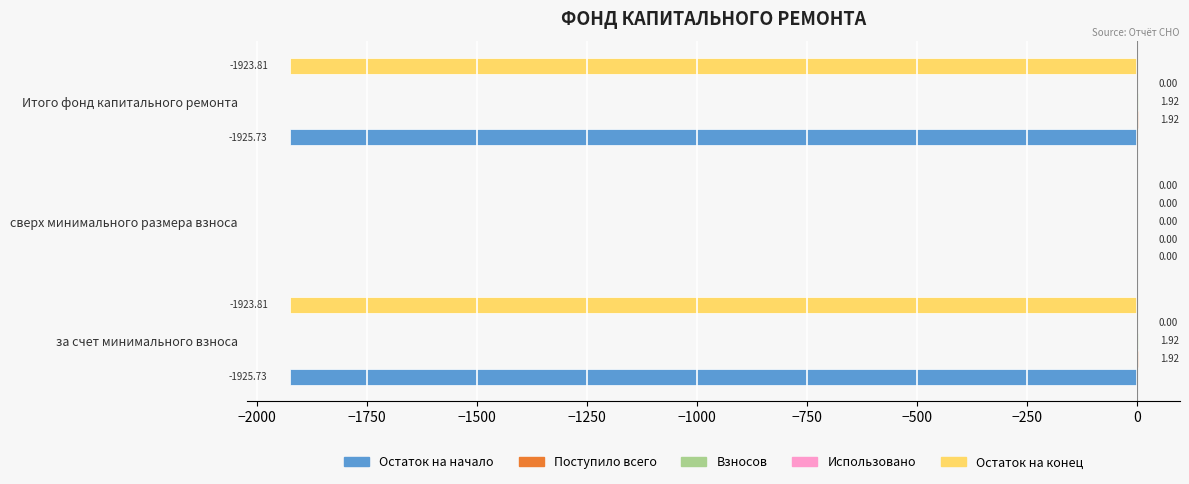

Between сверх минимального размера взноса and Итого фонд капитального ремонта, which series saw the biggest shift?

Остаток на начало